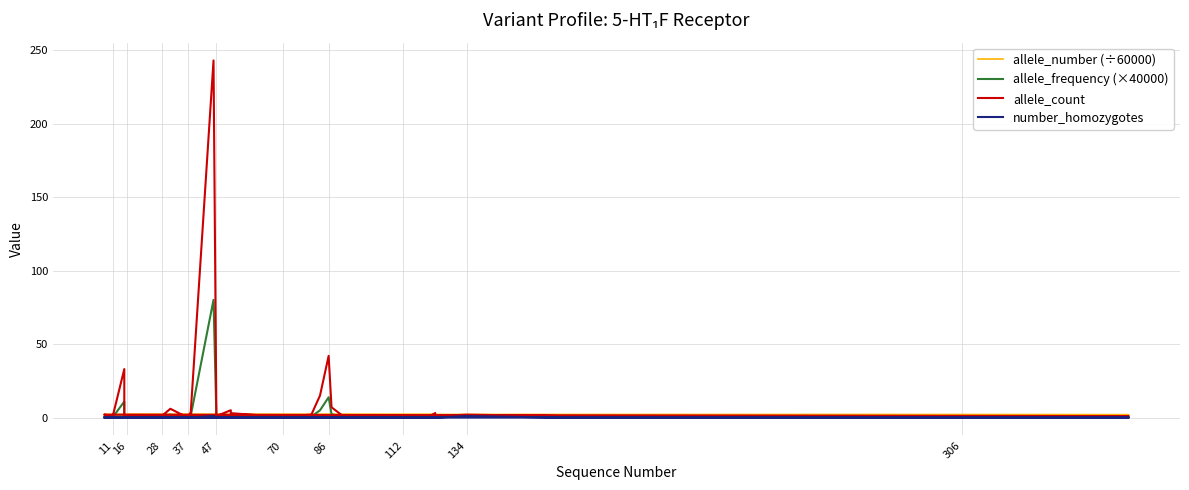

What is the value of the allele_number (÷60000) point at the 17th from the left?

2.0